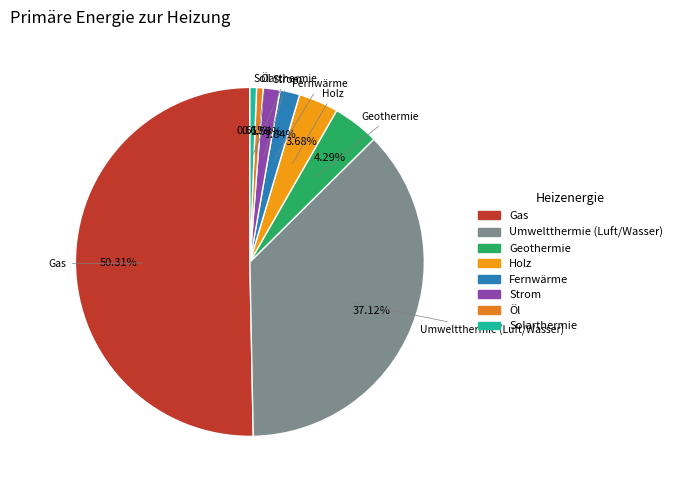

Which slice represents more than half of the pie?

Gas